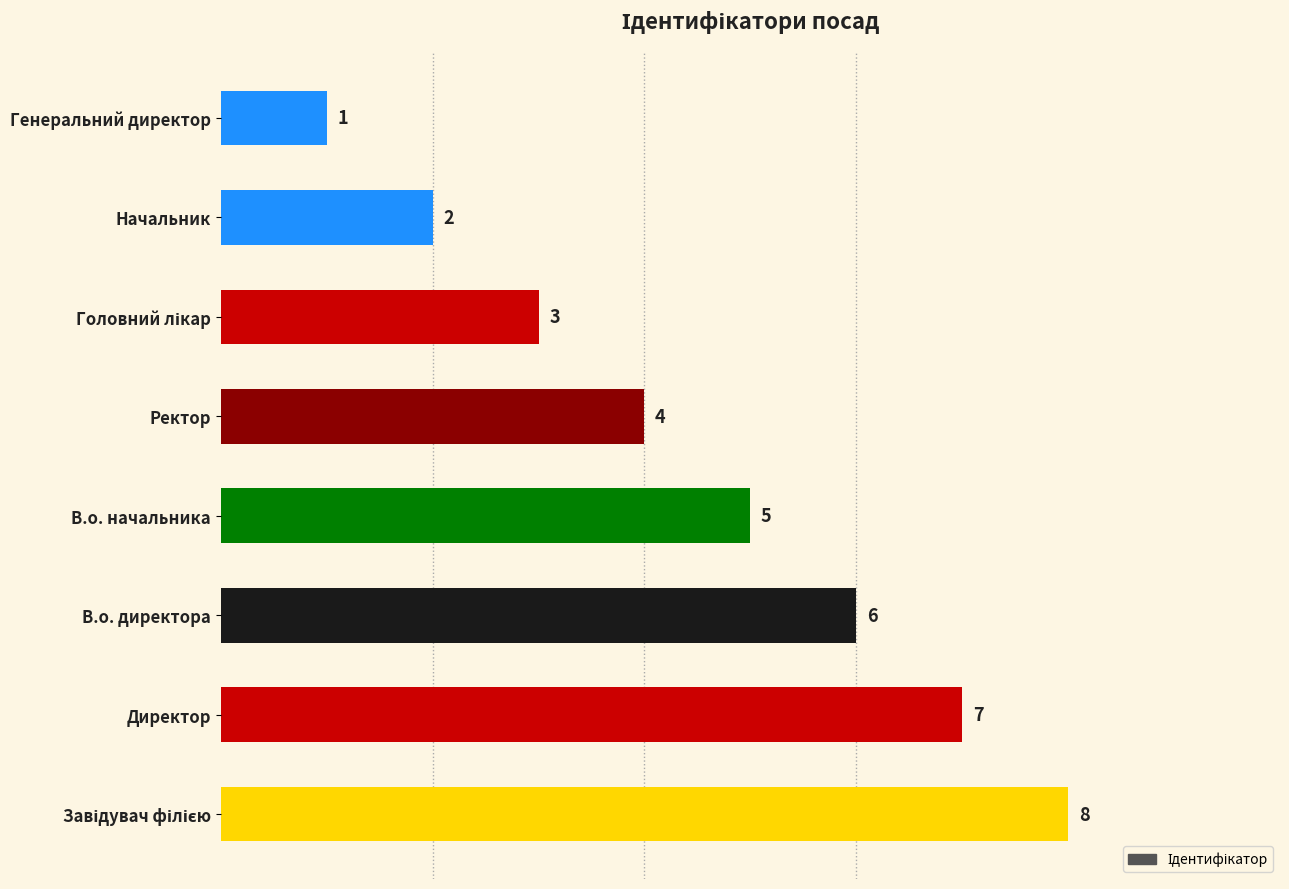

What is the difference between the second highest and second lowest values?

5